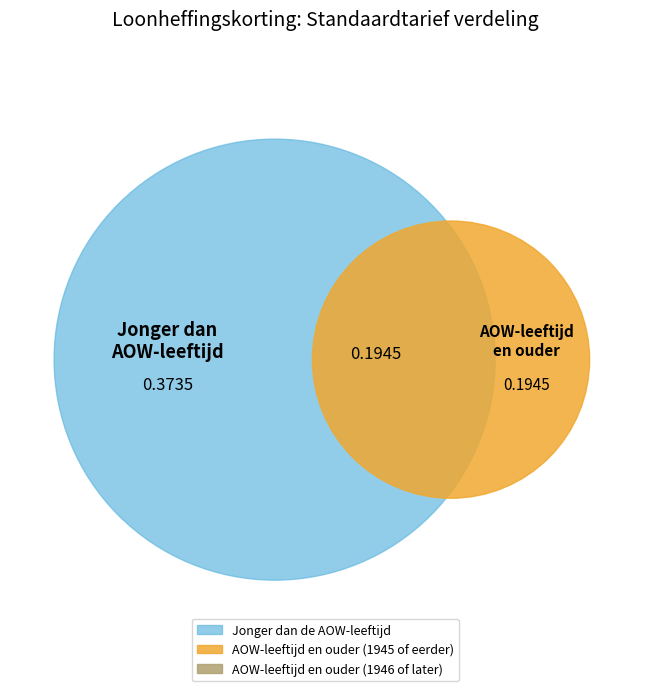

Is it true that AOW-leeftijd en ouder (1946 of later) is 26% of the pie?

True